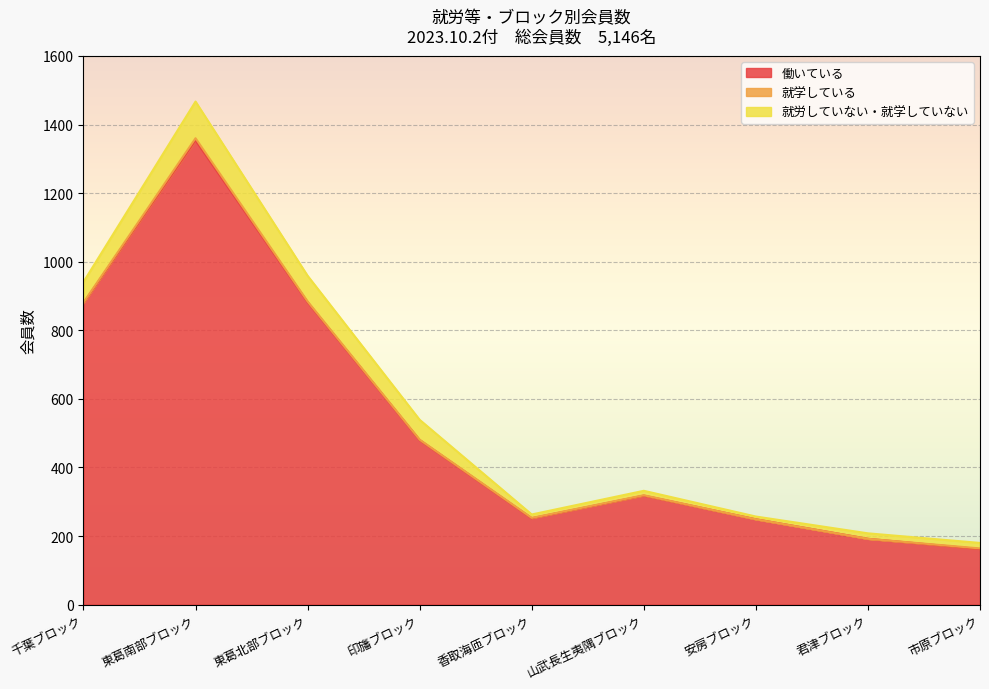

What are all the series names shown in the legend?

働いている, 就学している, 就労していない・就学していない